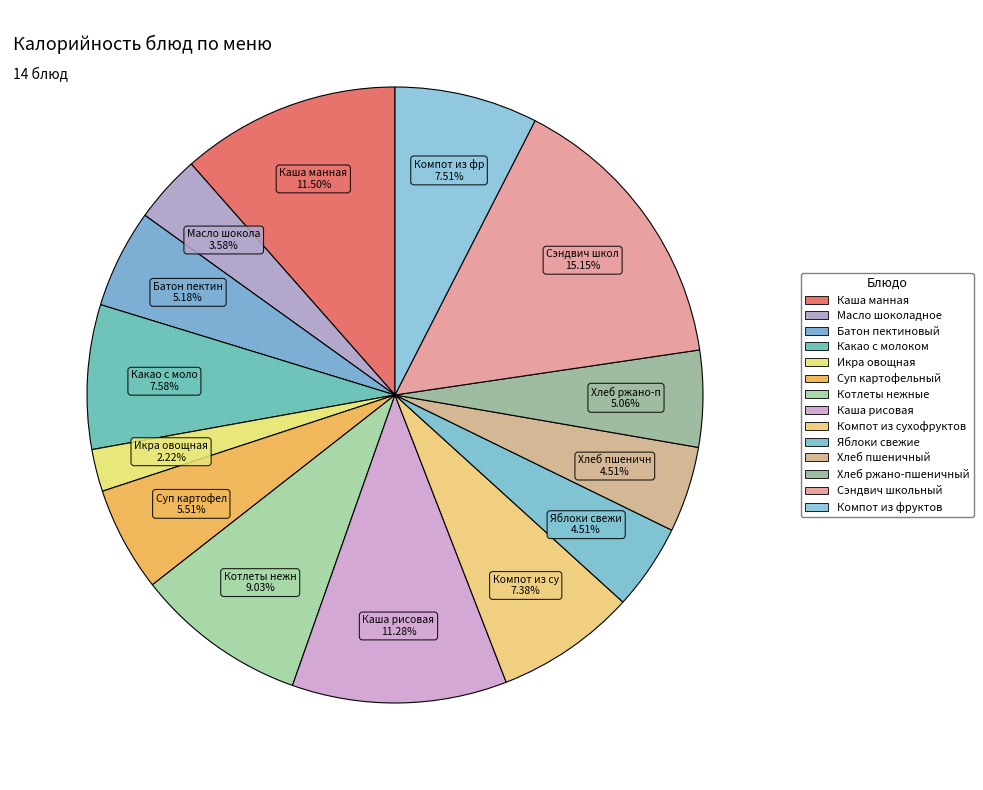

Between Какао с молоком and Батон пектиновый, which is larger?

Какао с молоком